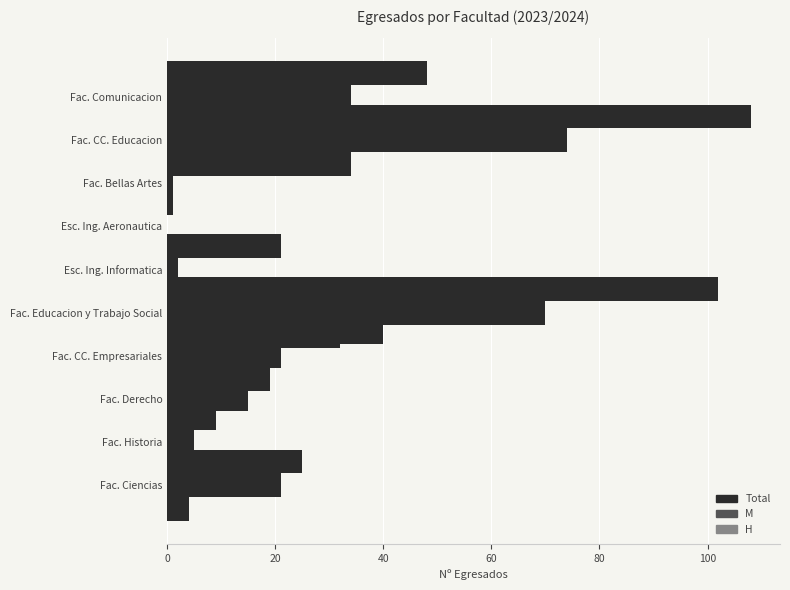

What is the difference between the second highest and second lowest values in the H series?

31